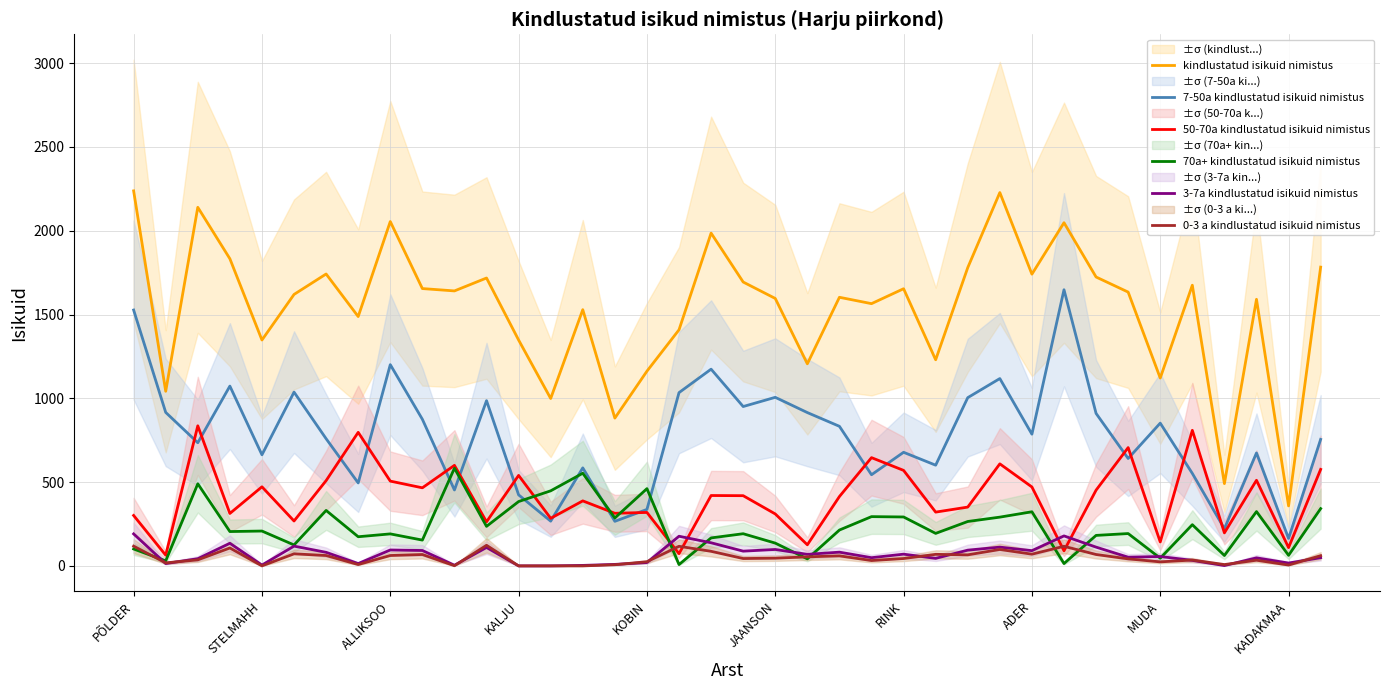

How many values in the 3-7a kindlustatud isikuid nimistus series are below 69?

19